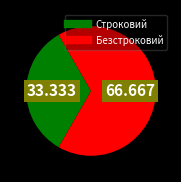

The Безстроковий slice represents 75% of the pie. True or false?

False